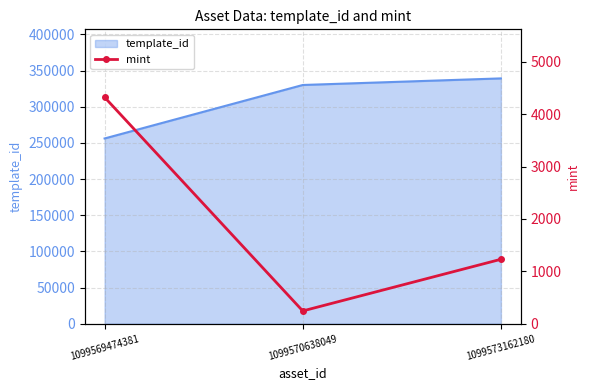

The chart shows a value of 1230 at 1099573162180. True or false?

True